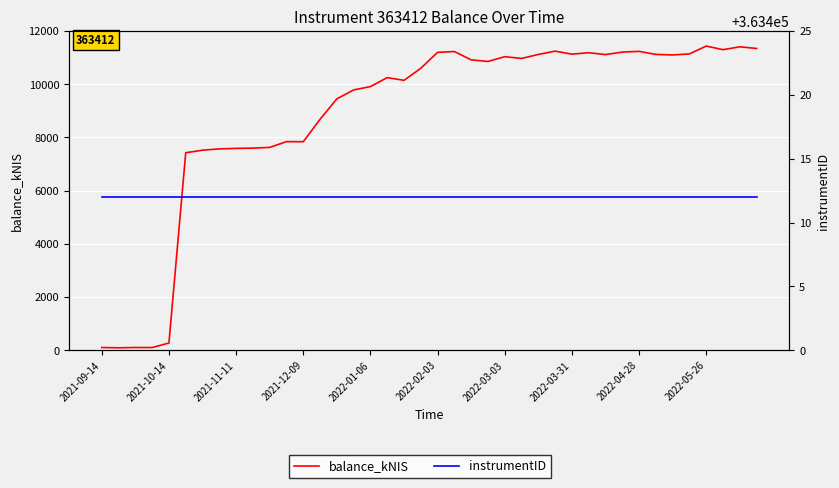

Reading right to left, list all the values displayed in this chart.

balance_kNIS: 11348.6	11410.5	11303.1	11438.6	11143.5	11105.6	11124.3	11239.9	11212.0	11118.9	11188.5	11134.9	11247.3	11123.2	10972.6	11039.8	10859.4	10919.8	11232.7	11203.0	10602.7	10149.5	10252.5	9914.6	9788.2	9452.1	8683.3	7840.8	7844.6	7627.1	7599.7	7590.3	7571.9	7522.3	7426.6	269.8	99.7	100.6	90.2	100.5
instrumentID: 363412.0	363412.0	363412.0	363412.0	363412.0	363412.0	363412.0	363412.0	363412.0	363412.0	363412.0	363412.0	363412.0	363412.0	363412.0	363412.0	363412.0	363412.0	363412.0	363412.0	363412.0	363412.0	363412.0	363412.0	363412.0	363412.0	363412.0	363412.0	363412.0	363412.0	363412.0	363412.0	363412.0	363412.0	363412.0	363412.0	363412.0	363412.0	363412.0	363412.0